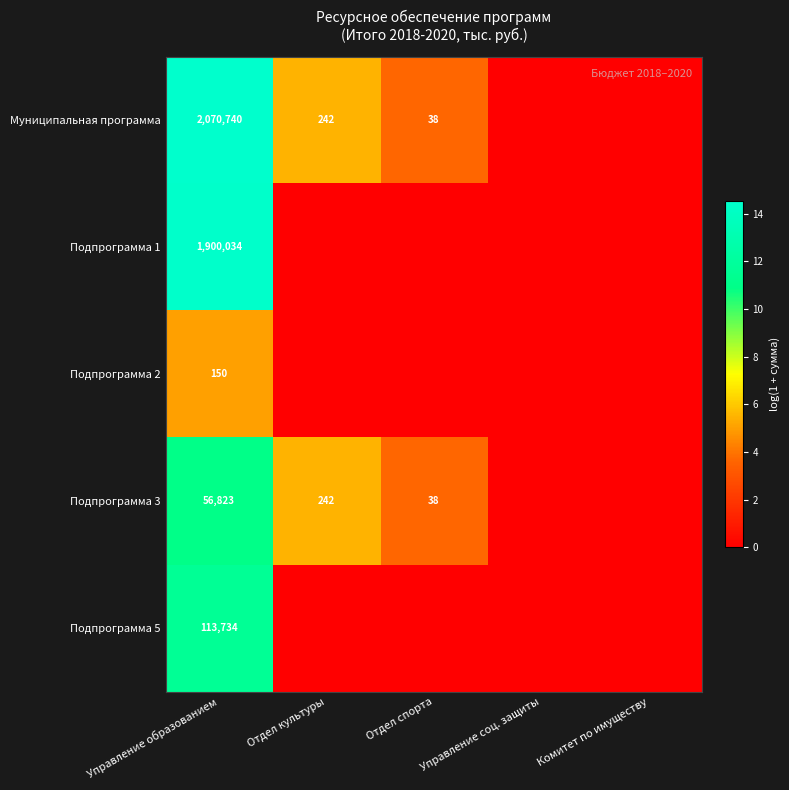

True or false: Подпрограмма 1 has a value of 1900034 at Управление образованием.

True